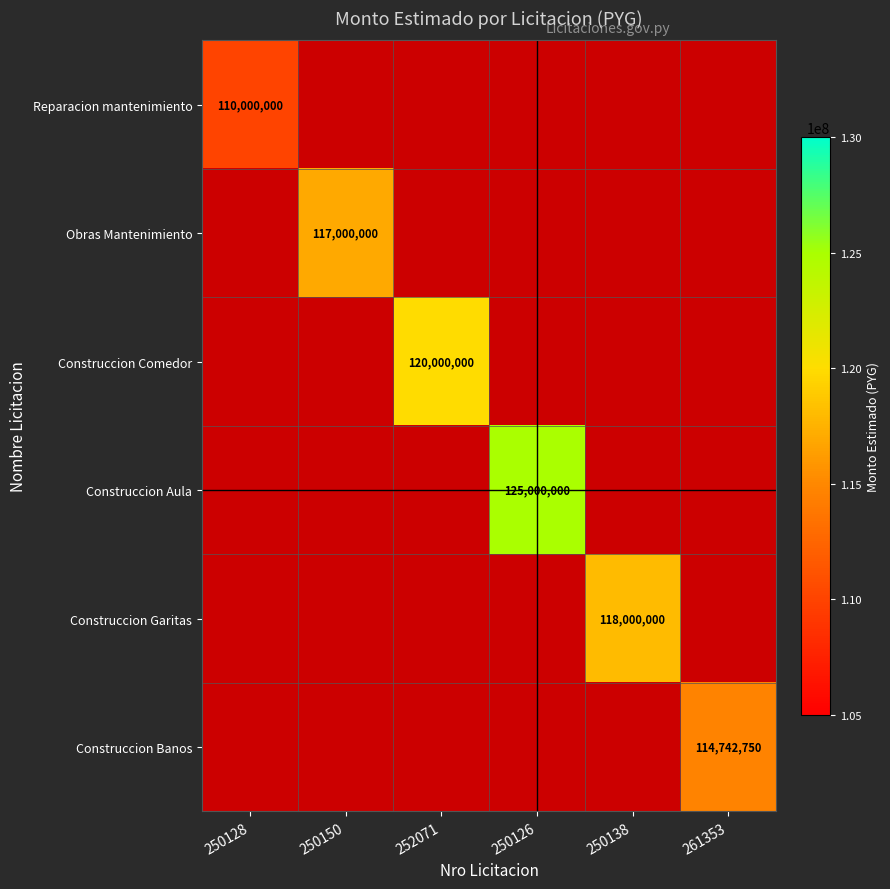

Is the value of Obras Mantenimiento at 252071 greater than the value of Reparacion mantenimiento at 250128?

No